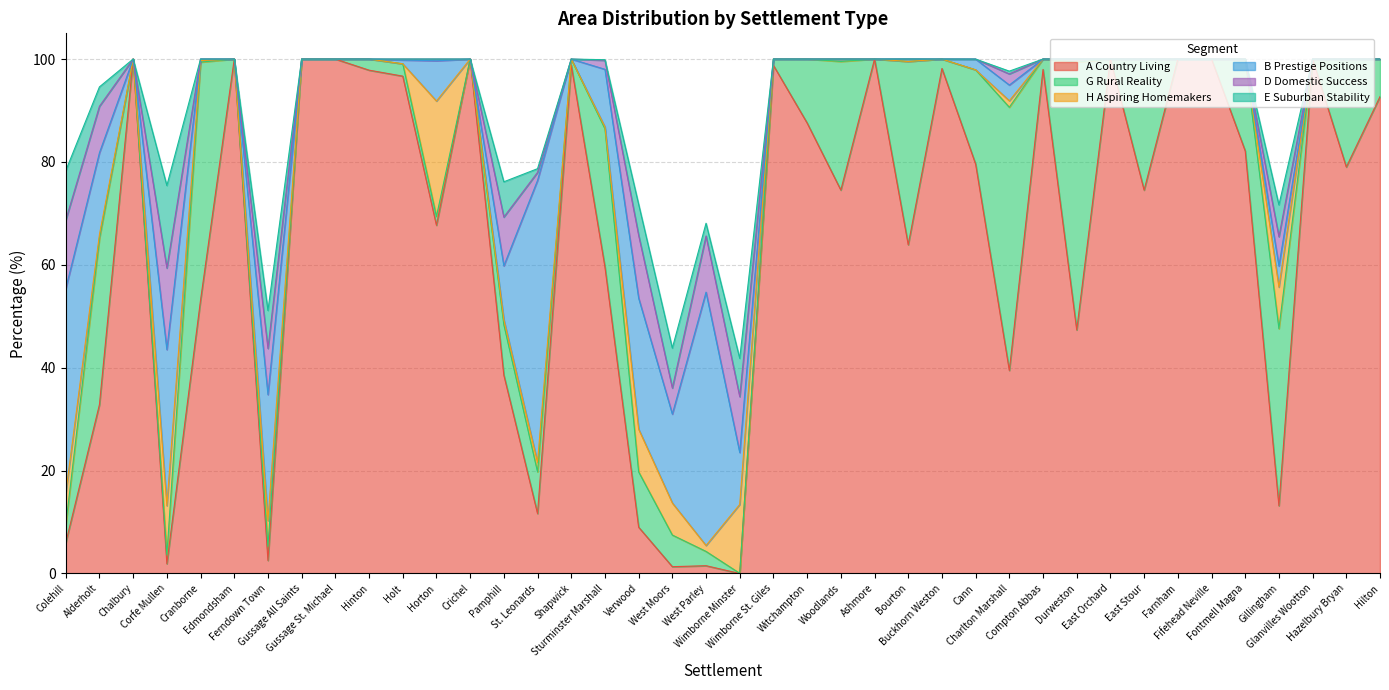

At how many categories does at least one series exceed 18?

38